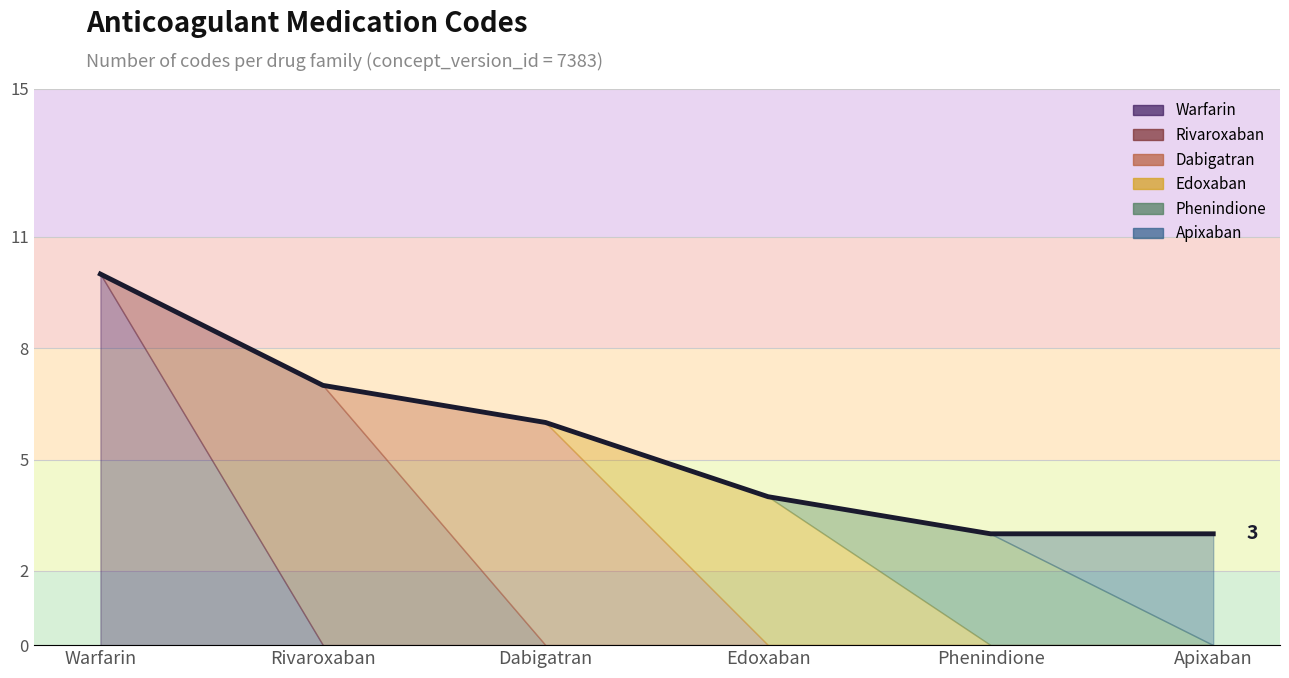

Reading left to right, transcribe all the data shown in this chart.

10	7	6	4	3	3